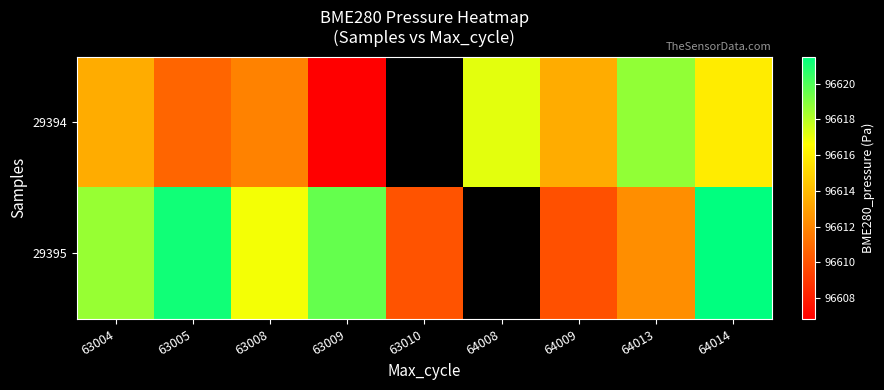

Rank the series by their maximum value, from highest to lowest.

29395, 29394